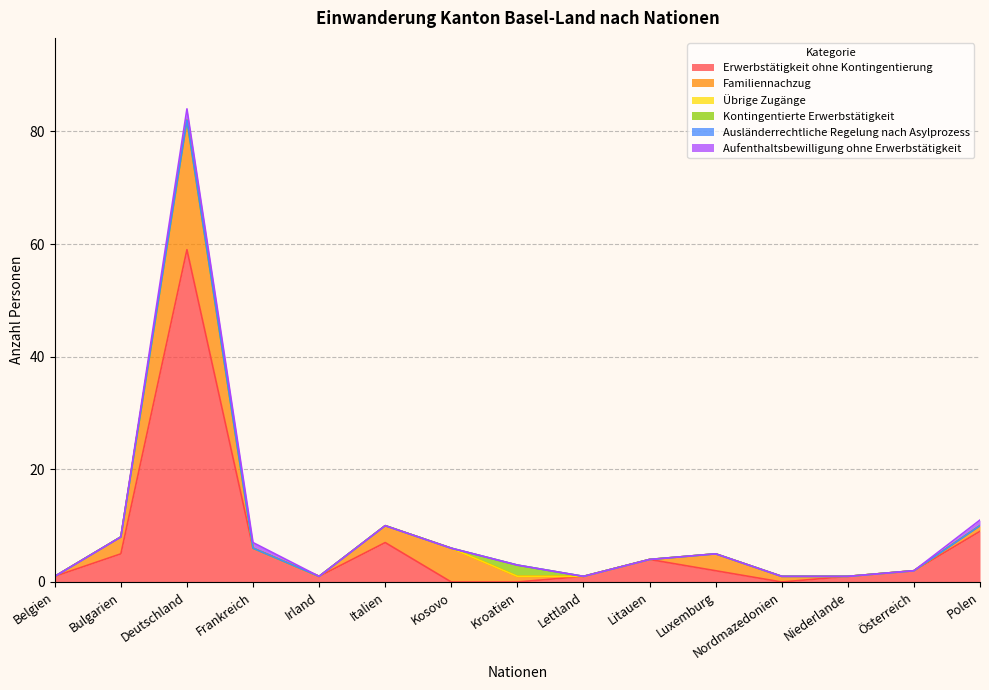

What is the difference between the highest and lowest values at Deutschland?

59